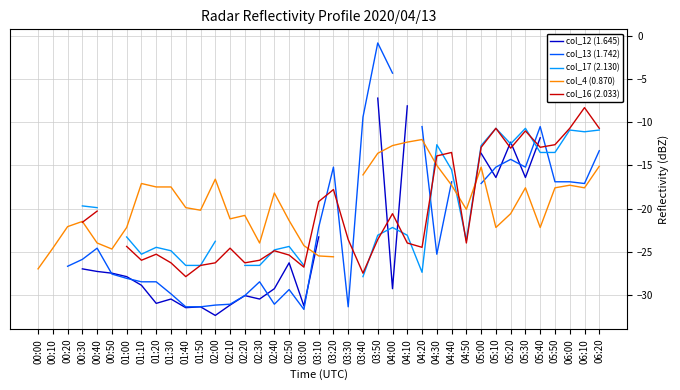

How many interior local peaks does the col_13 (1.742) series have?

7